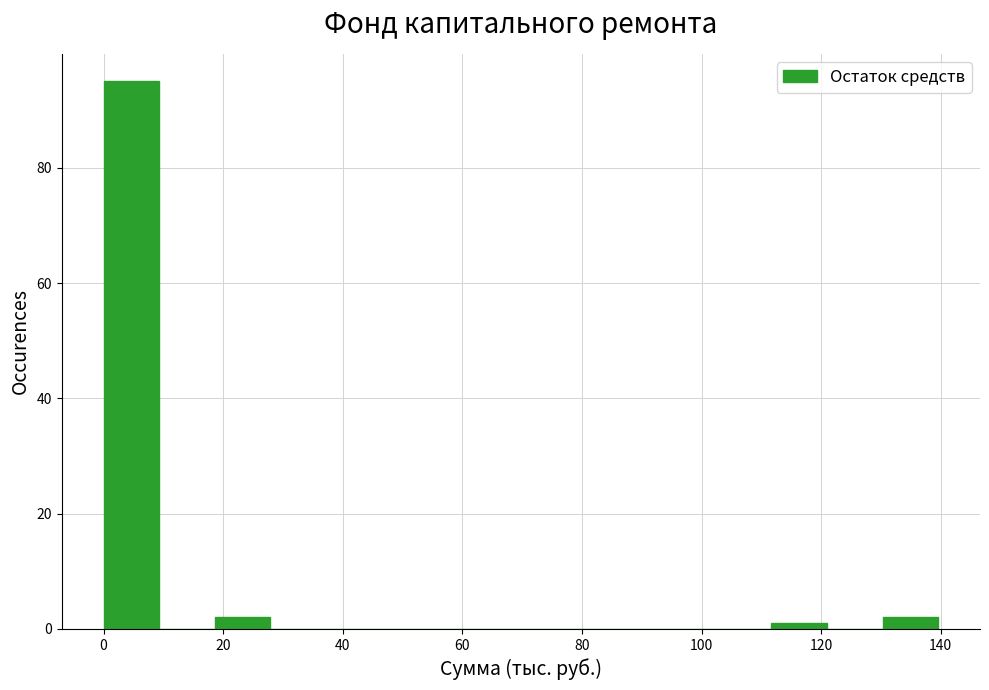

What is the height of the bar covering 0 to 10 on the x-axis? Neither the bar edges nor the heights are printed on the chart, so give them approximately, as read against the axes.

96